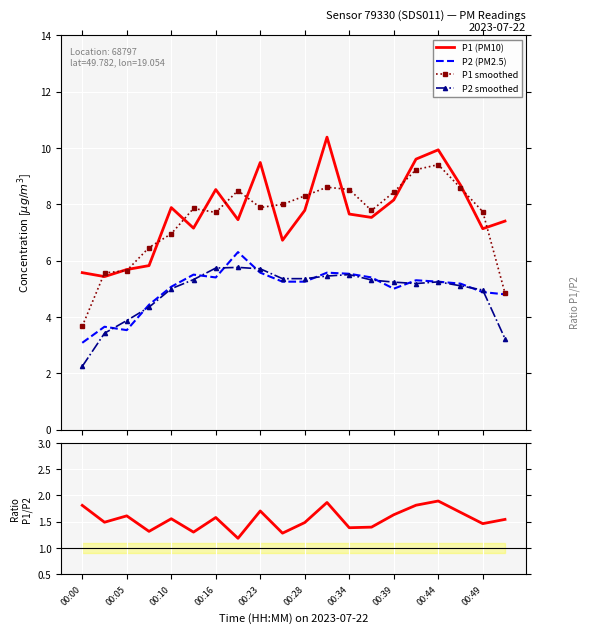

At how many categories does at least one series exceed 5?

20